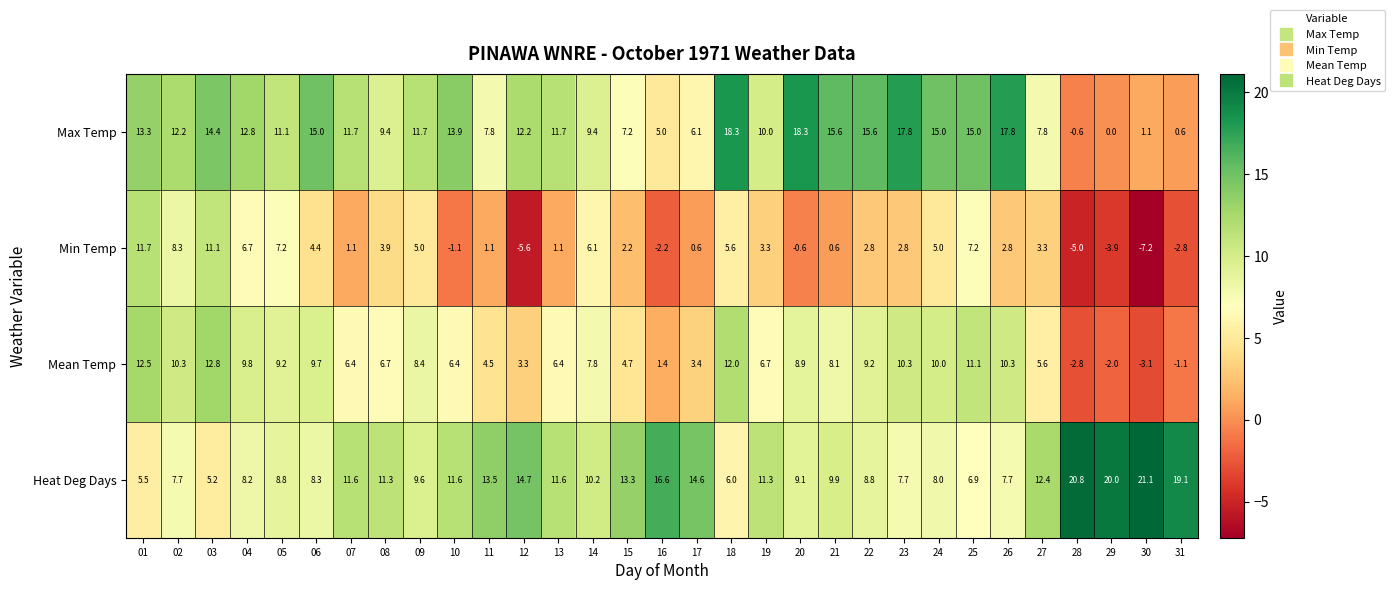

What is the total value across all series at 14?

33.5